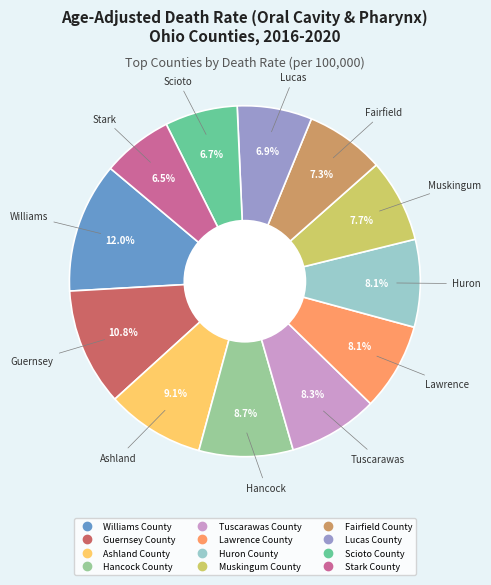

To the nearest percent, what percentage of the pie is Ashland County?

9%